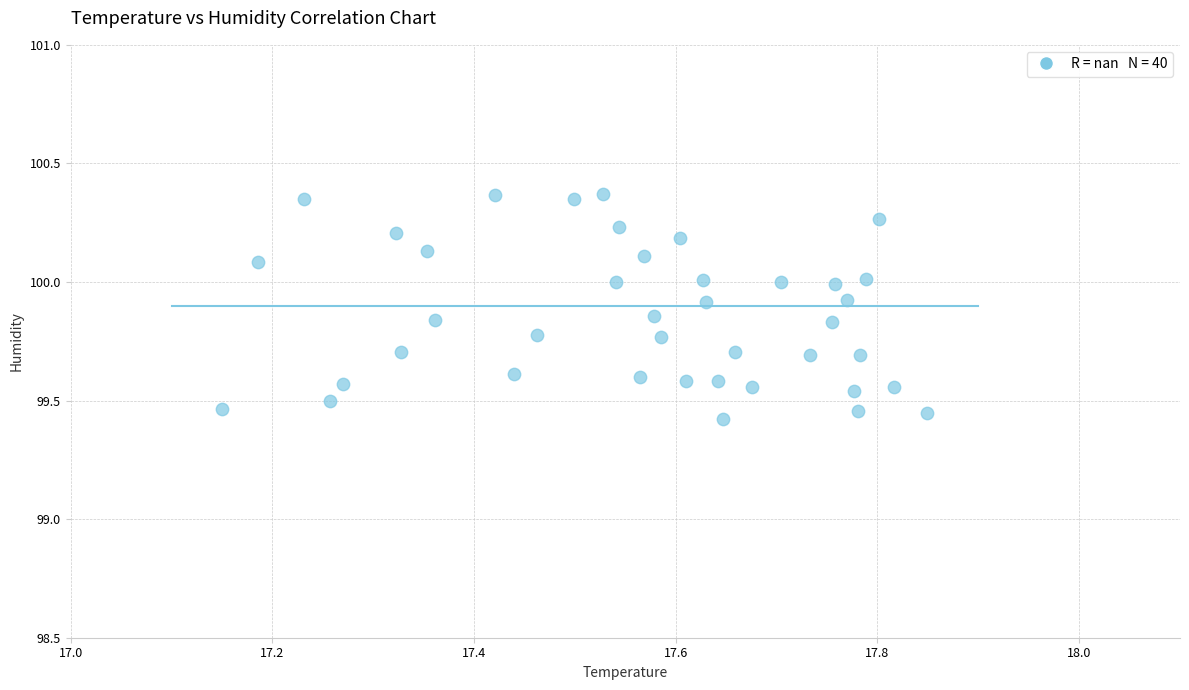

What is the range of X values (max minus min)?

0.7